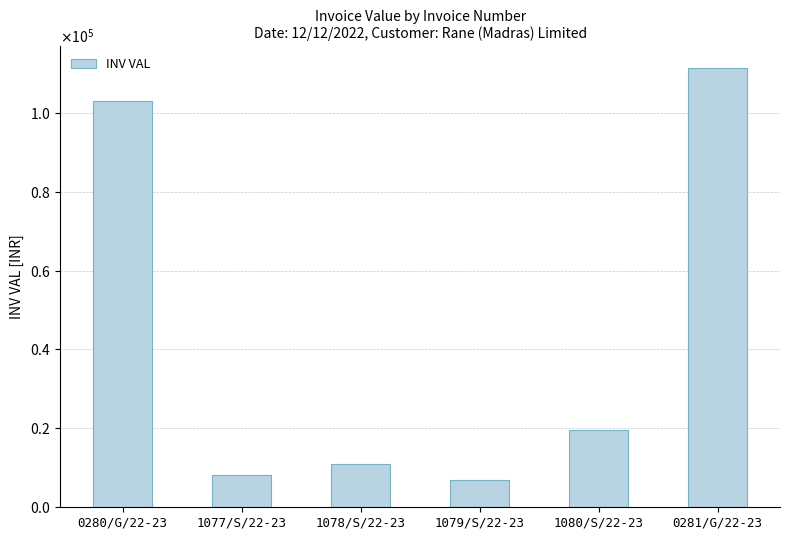

List the labels in order of value, largest first.

0281/G/22-23, 0280/G/22-23, 1080/S/22-23, 1078/S/22-23, 1077/S/22-23, 1079/S/22-23